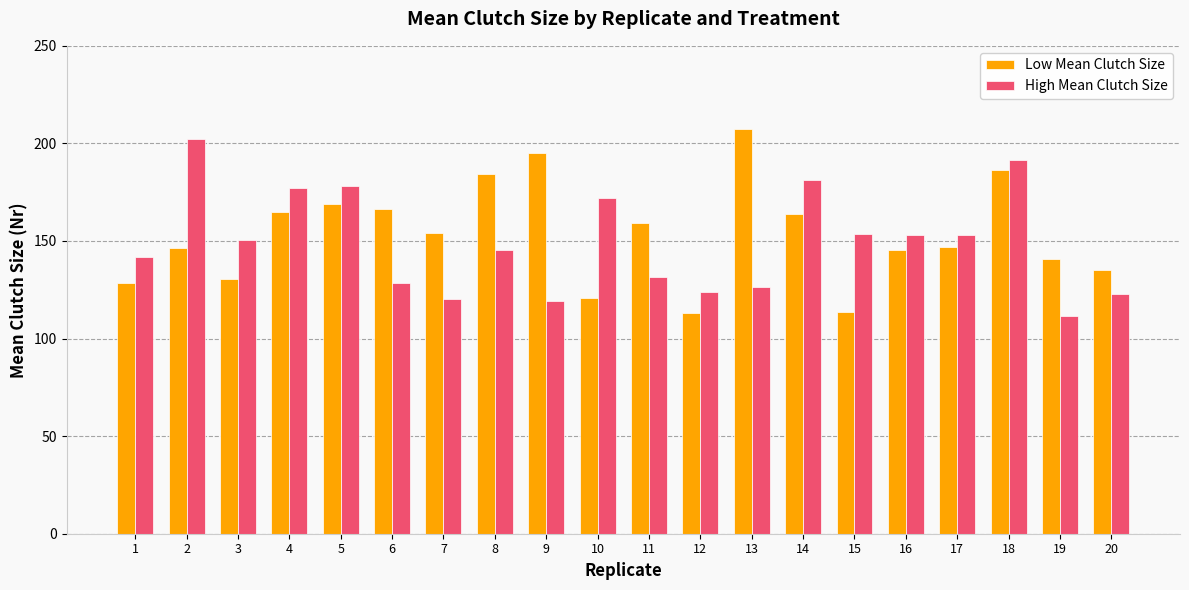

What is the value of the High Mean Clutch Size bar at the 18th from the left?

191.4